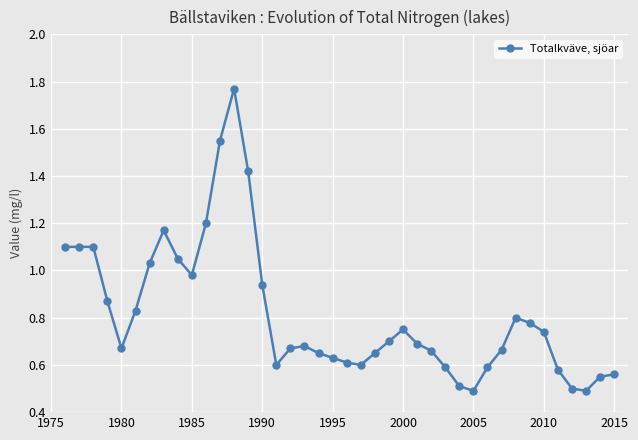

Count the number of data series in this chart.

1